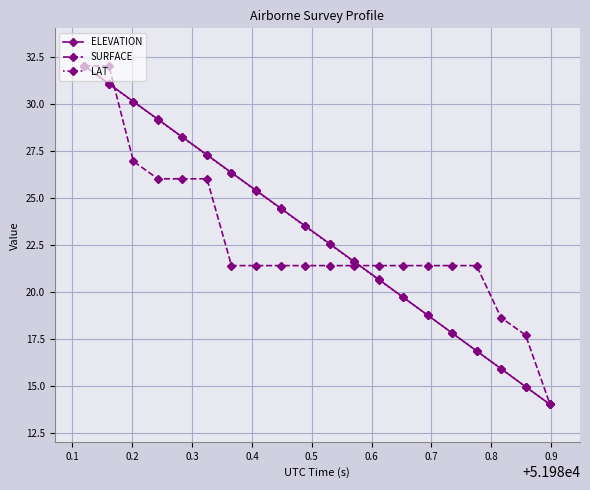

At how many categories does at least one series exceed 15?

19